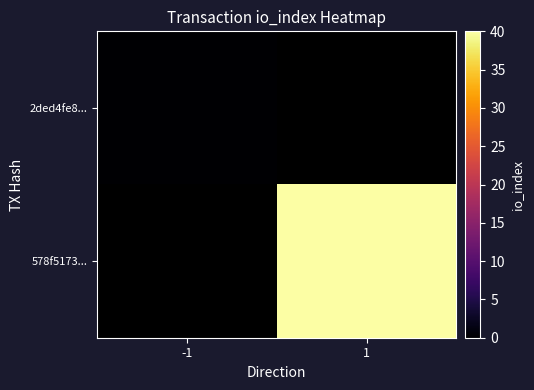

Which category has the lowest value across all series?

-1